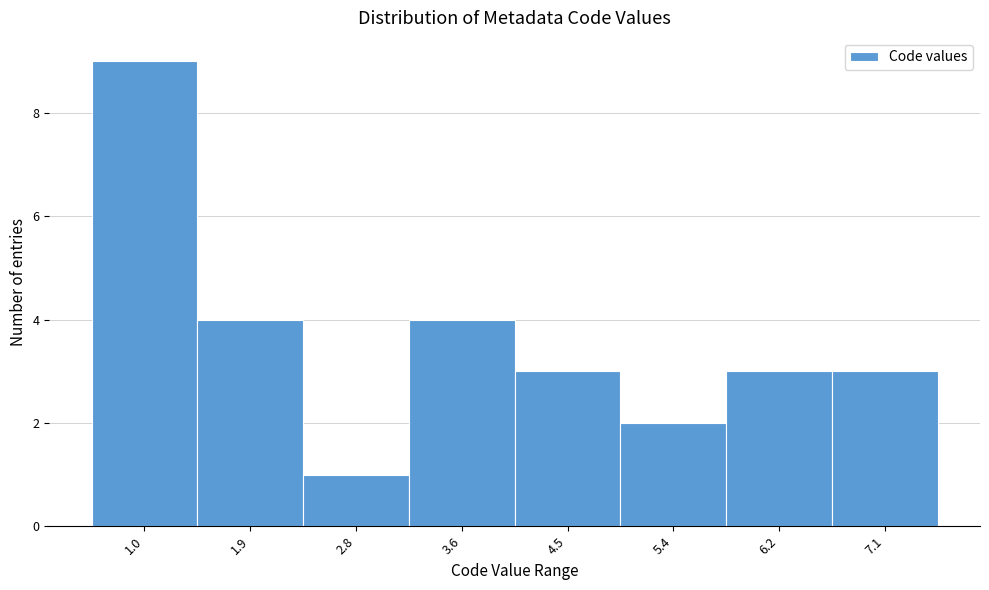

Reading left to right, extract all data points from this chart.

1.0=9	1.9=4	2.8=1	3.6=4	4.5=3	5.4=2	6.2=3	7.1=3